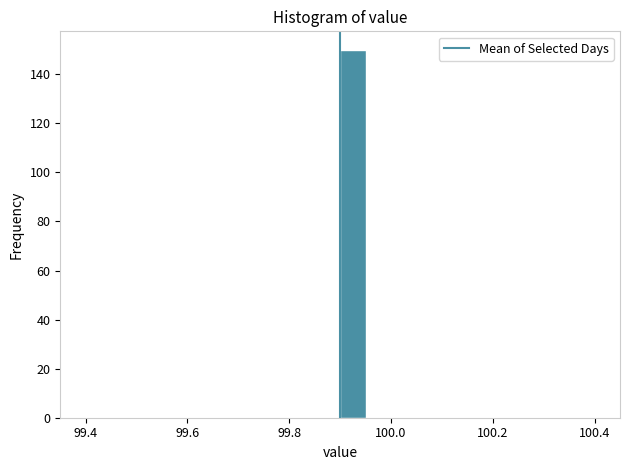

Read against the x-axis, roughly where is the centre of the tallest bar?

99.92